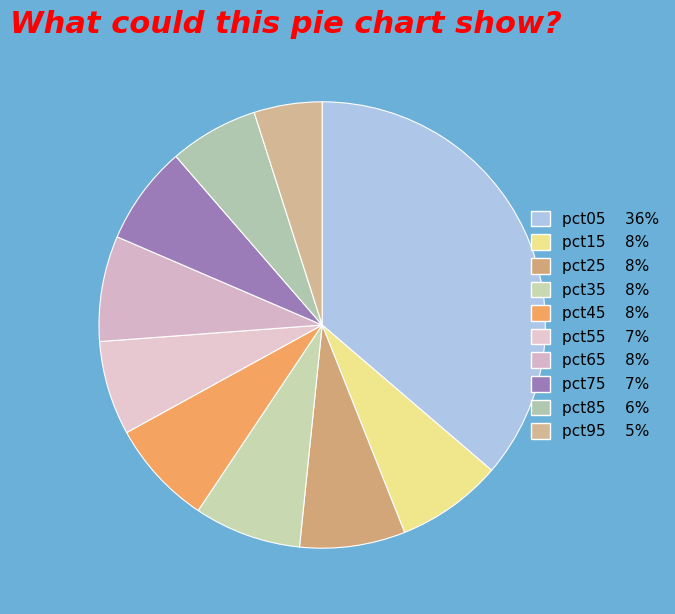

To the nearest percent, what percentage of the pie is pct05?

36%